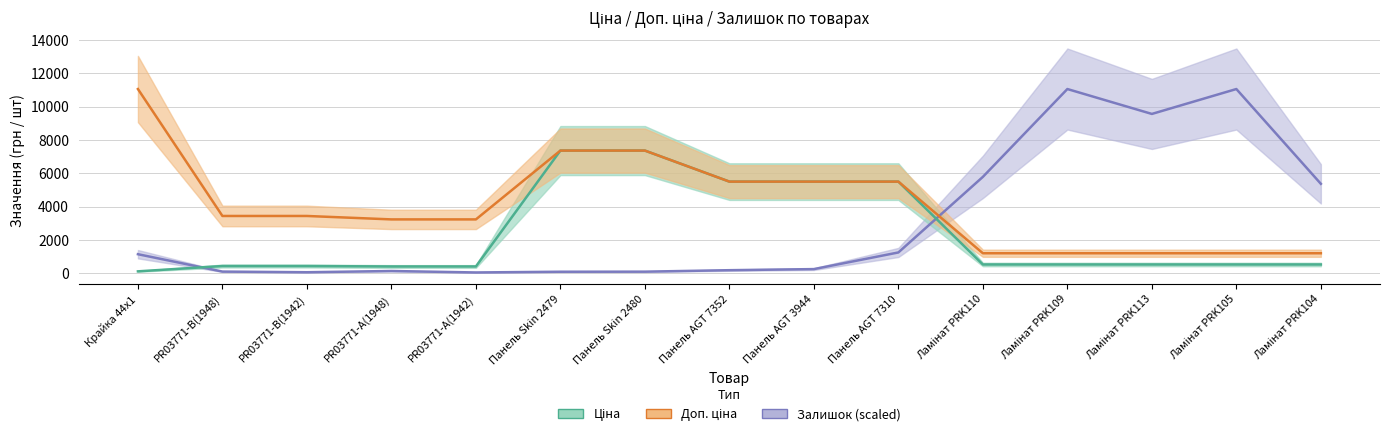

Which series ends up on top after the final intersection of Ціна and Залишок (scaled)?

Залишок (scaled)